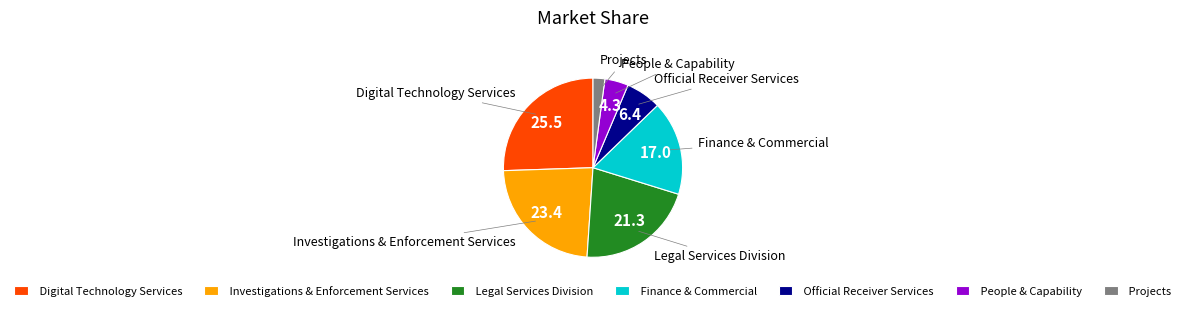

Does any single category account for the majority?

No